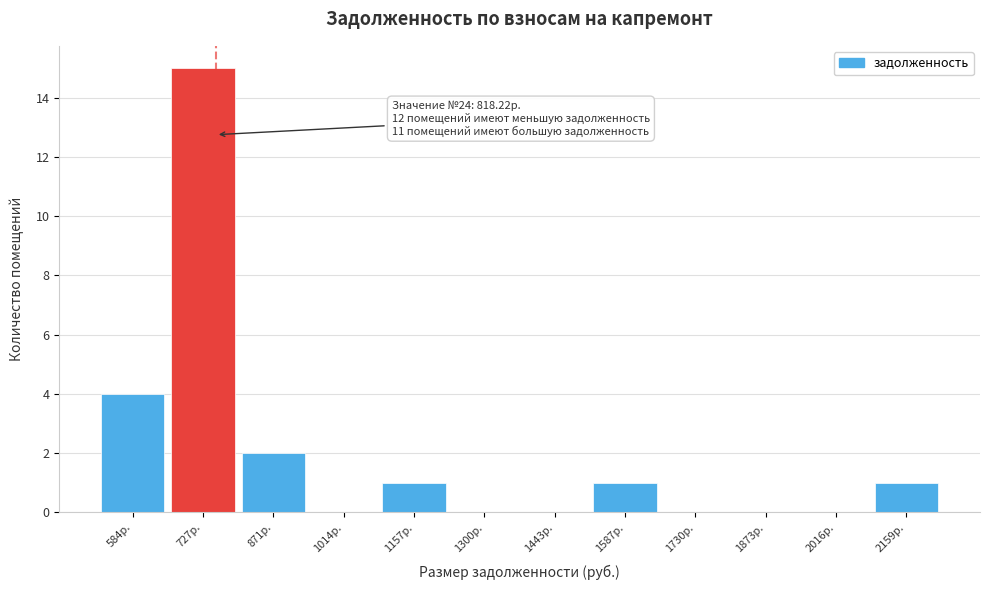

Reading left to right, what are all the values shown in this chart?

584р.=4	727р.=15	871р.=2	1014р.=0	1157р.=1	1300р.=0	1443р.=0	1587р.=1	1730р.=0	1873р.=0	2016р.=0	2159р.=1